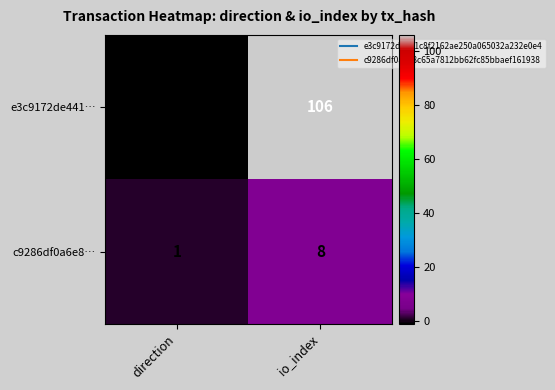

True or false: c9286df0a6e8… has a value of 8 at io_index.

True